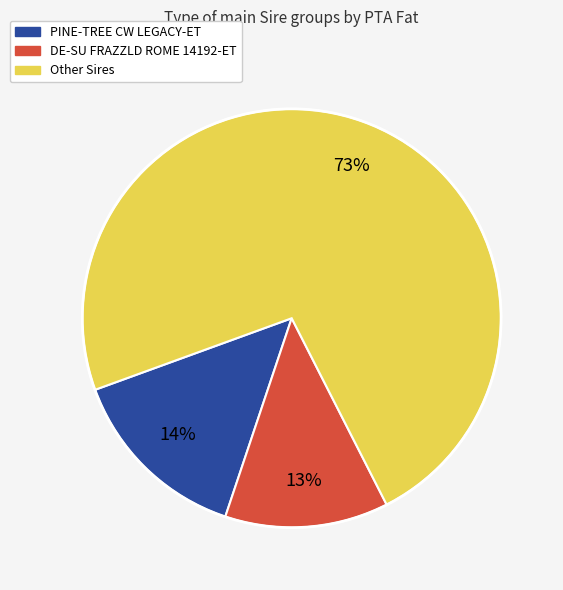

How many segments does this pie chart have?

3